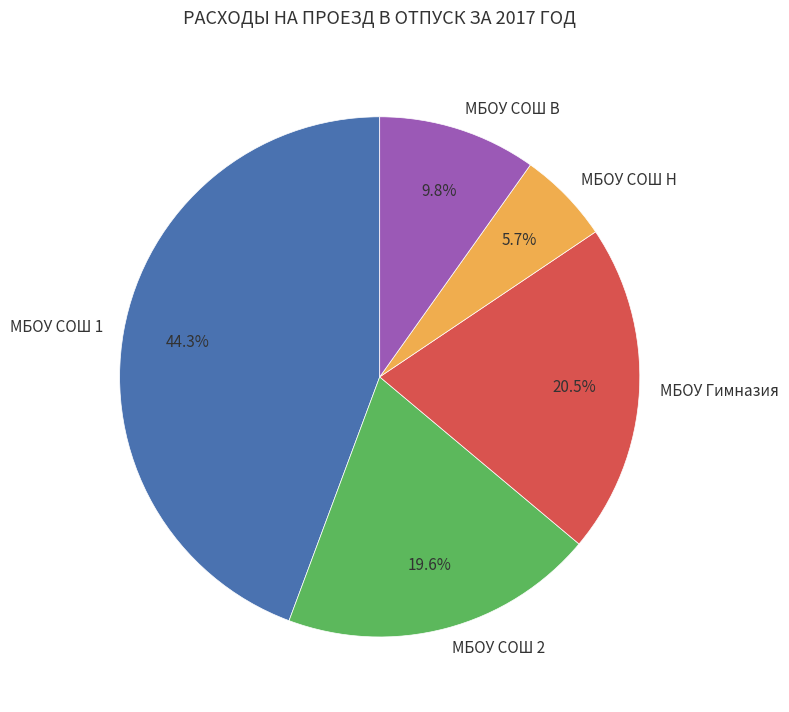

How many slices are in this pie chart?

5